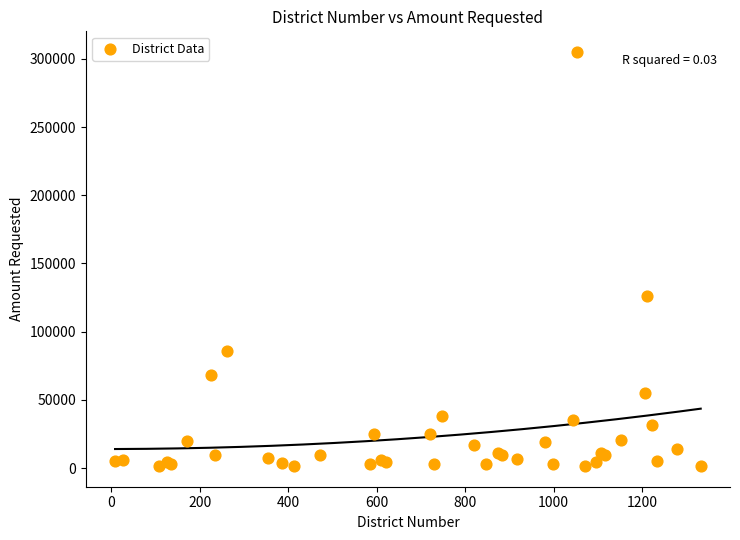

What Y value in the scatter plot is closest to 153263?

126021